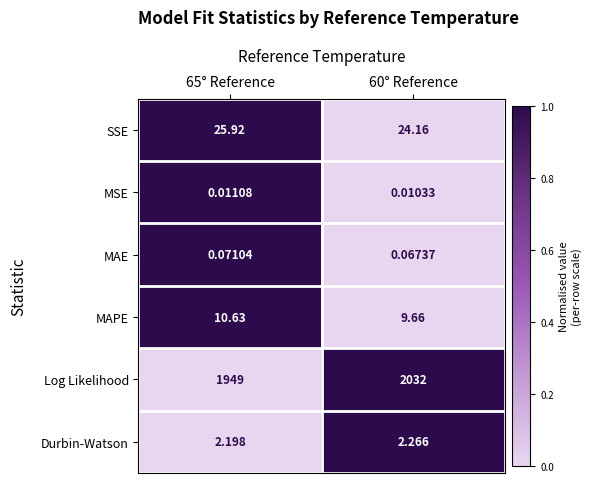

Which series has the largest range (max minus min)?

Log Likelihood